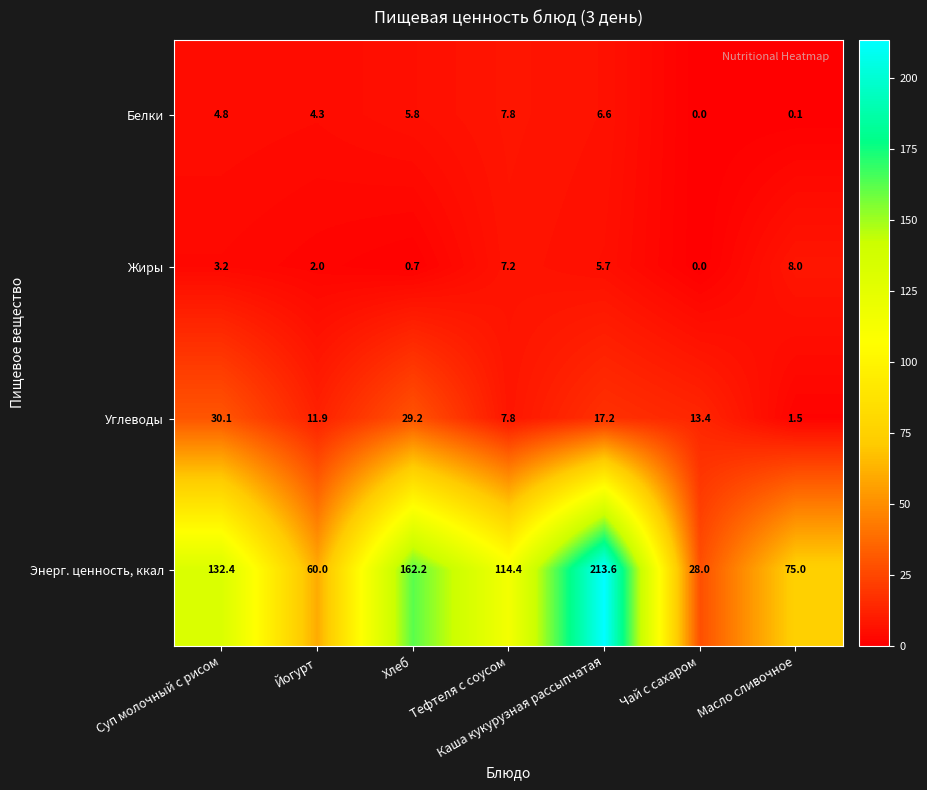

At which label does Энерг. ценность, ккал reach its peak?

Каша кукурузная рассыпчатая